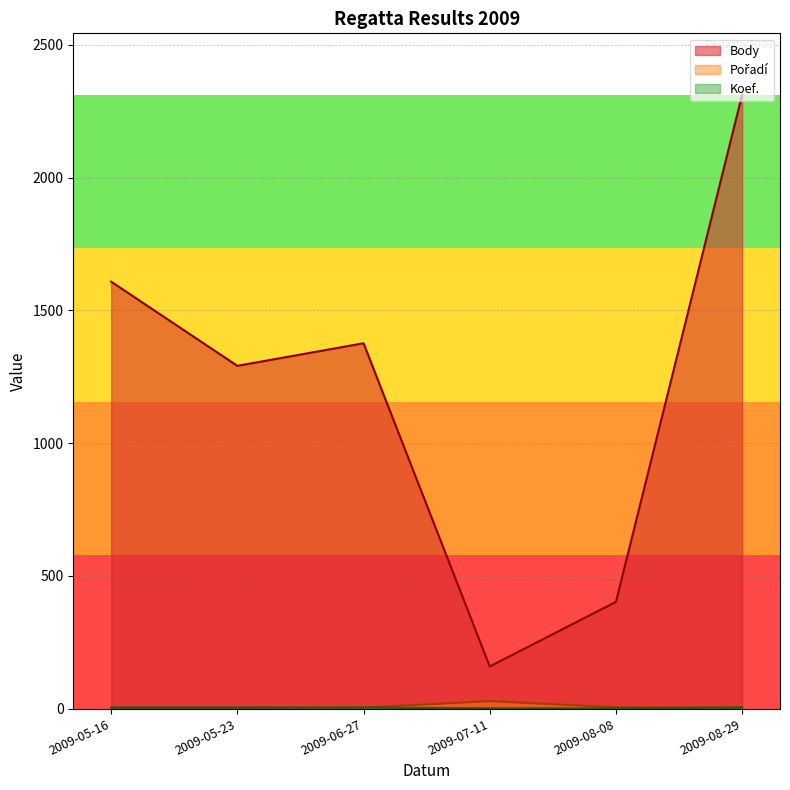

What is the maximum value for Koef.?

4